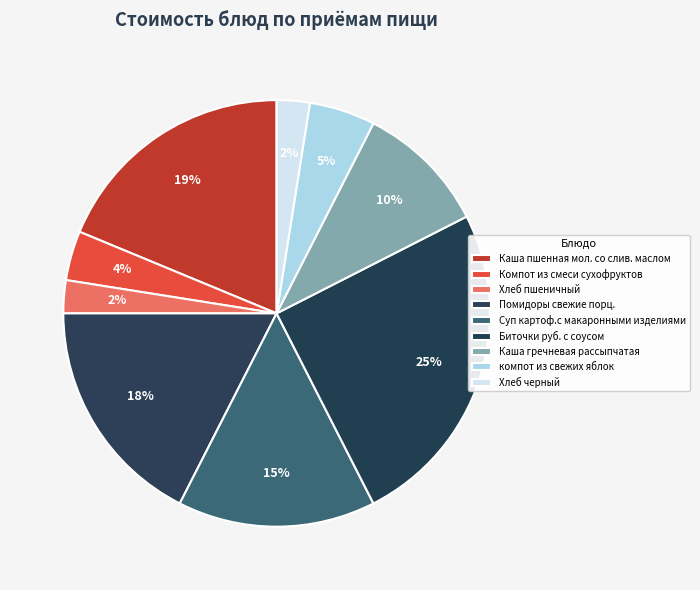

To the nearest percent, what portion does Биточки руб. с соусом represent?

25%